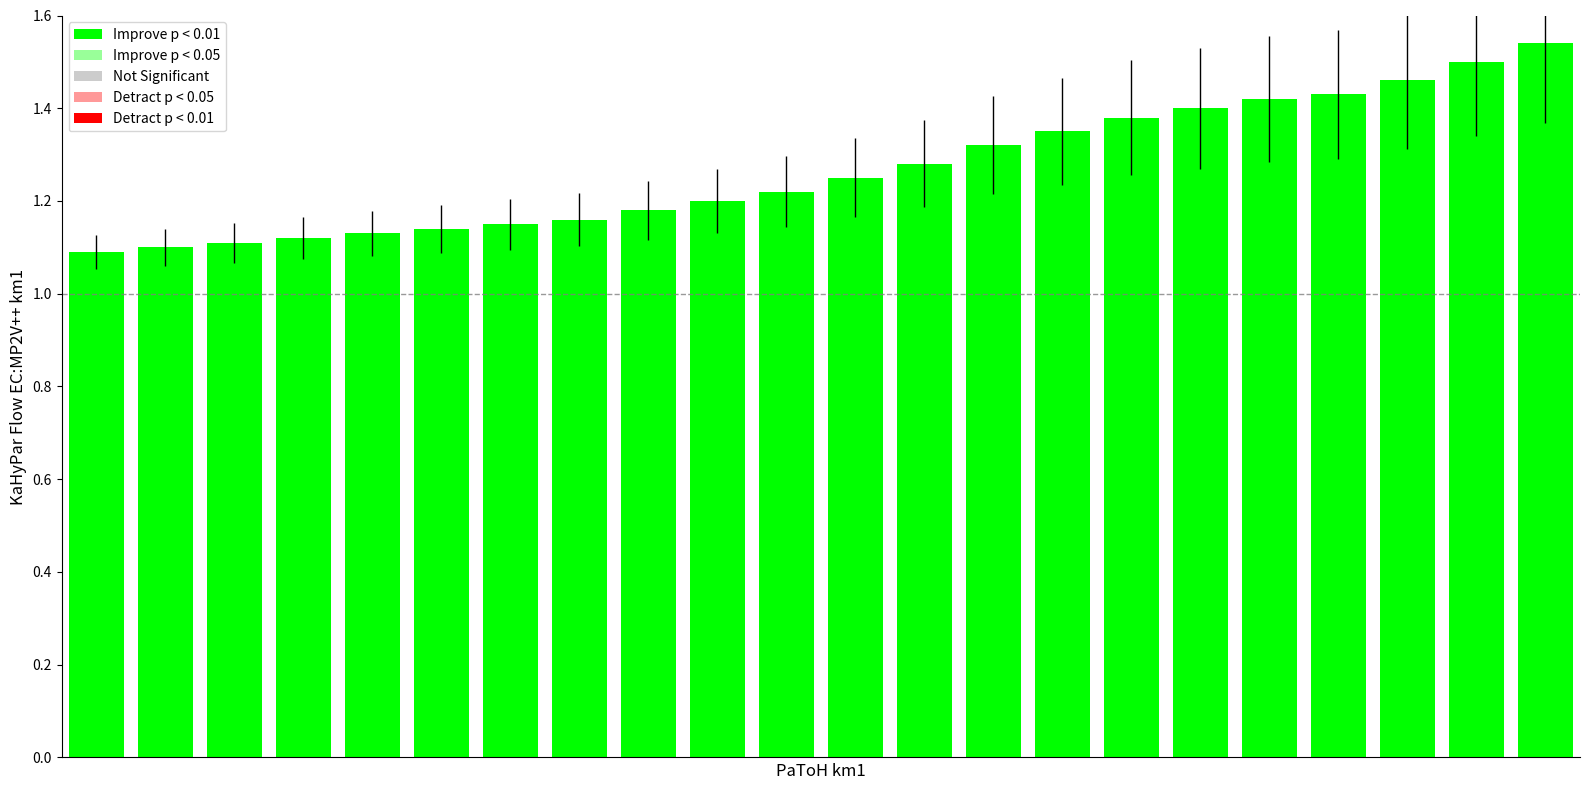

What is the difference between the maximum and second lowest values?

0.4